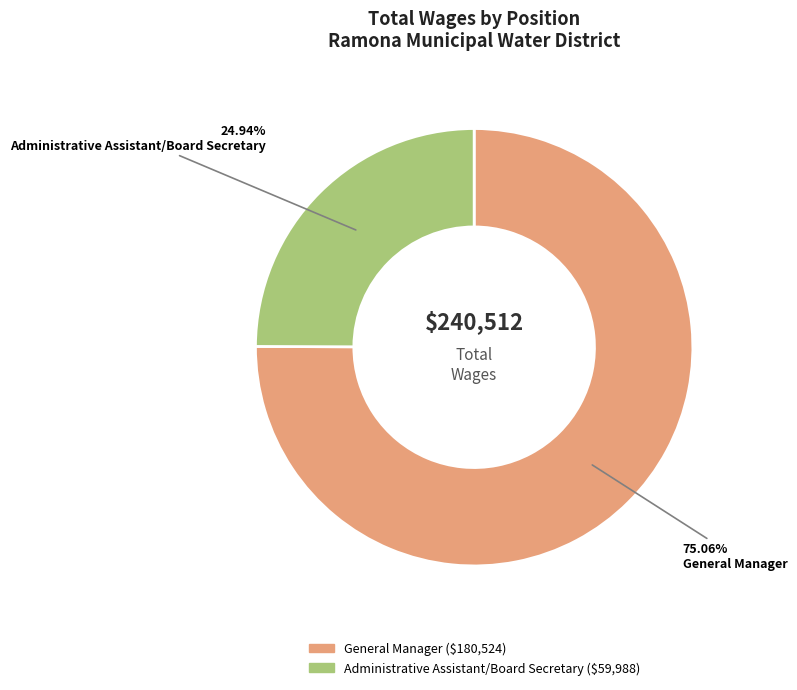

Count the number of slices in the pie.

2